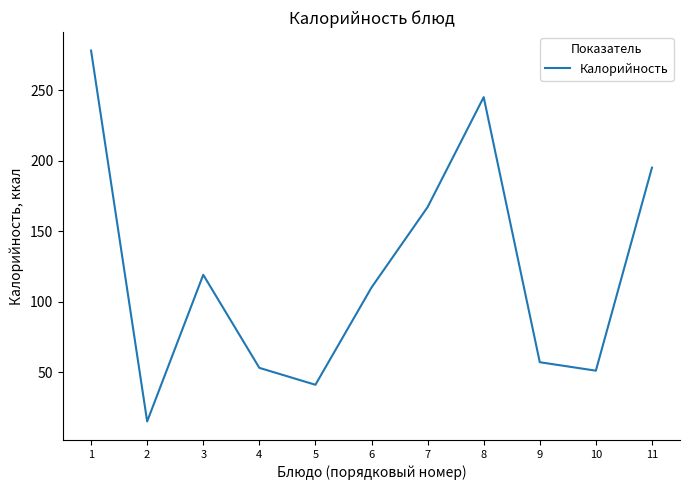

What is the difference between the values at 9 and 11?

138